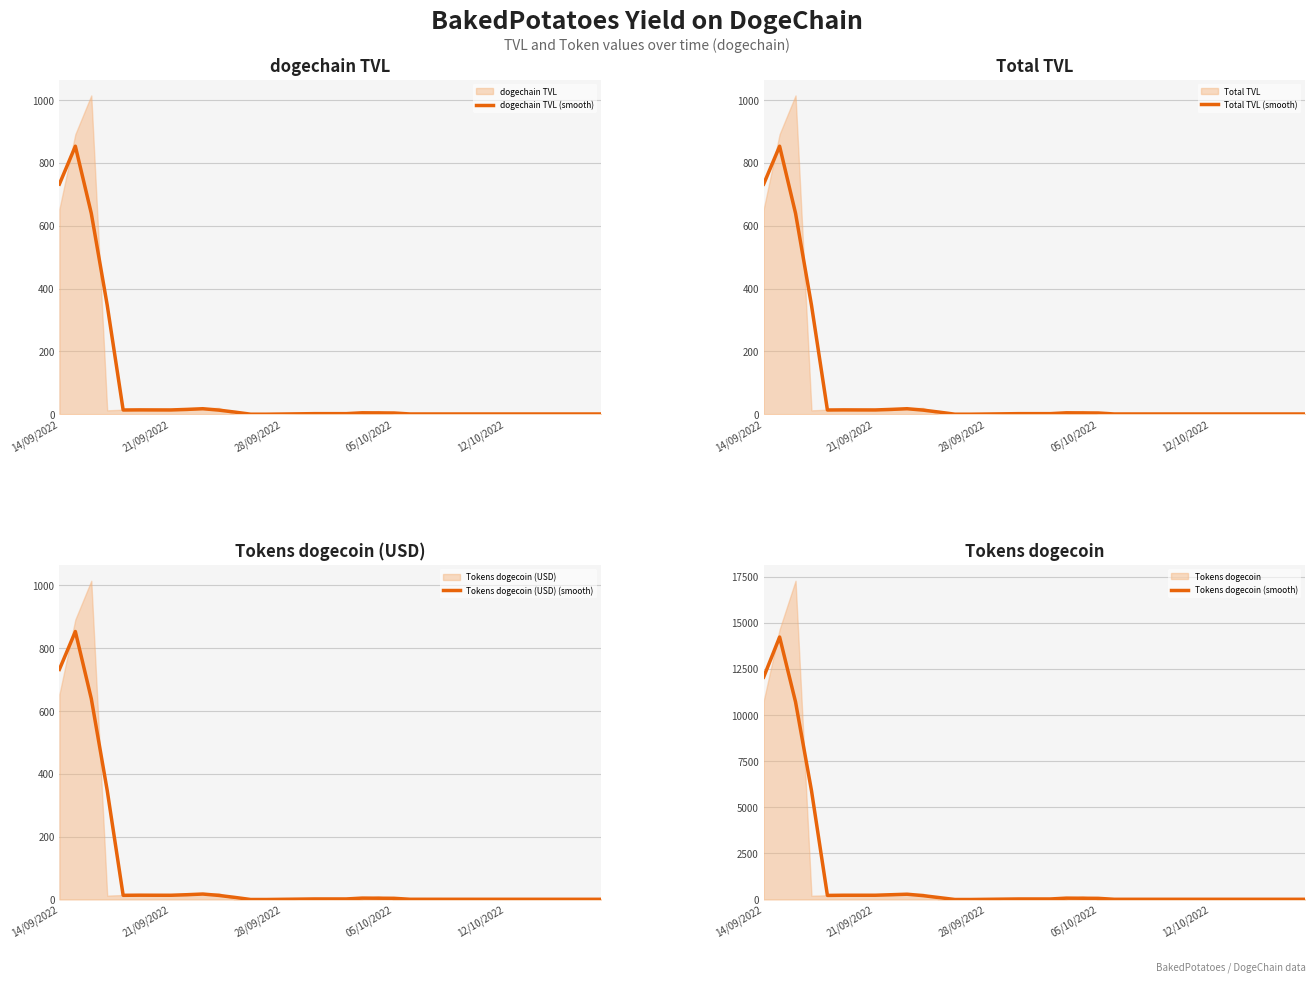

At how many categories does at least one series exceed 13319?

1